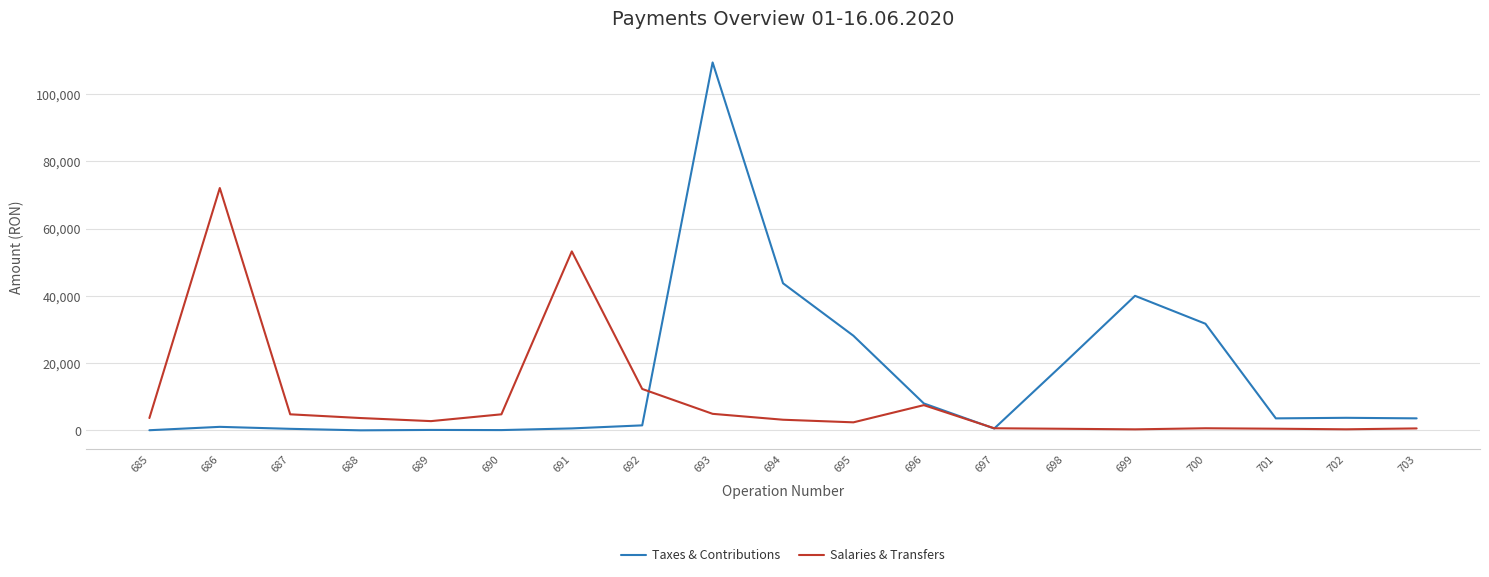

What is the average value of the Salaries & Transfers series?

9408.6